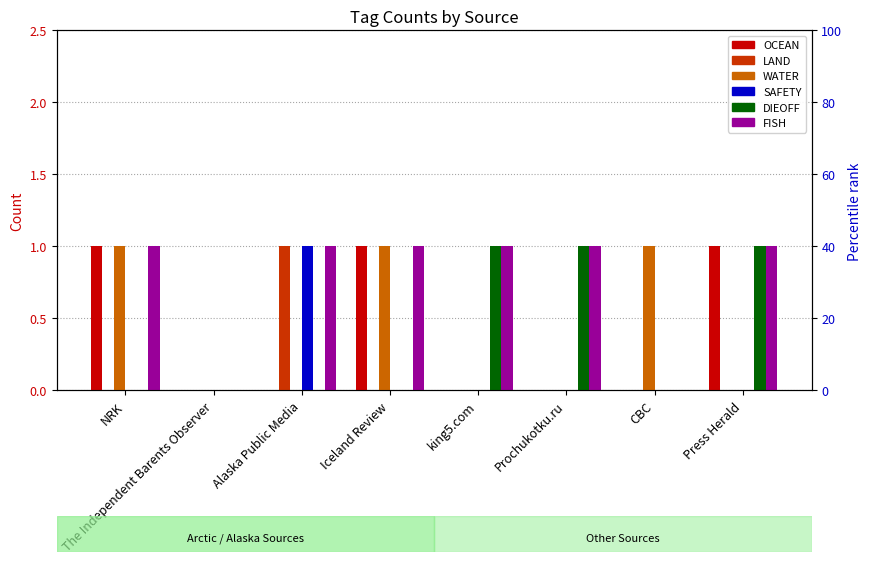

What is the value of the OCEAN bar at the 8th from the left?

1